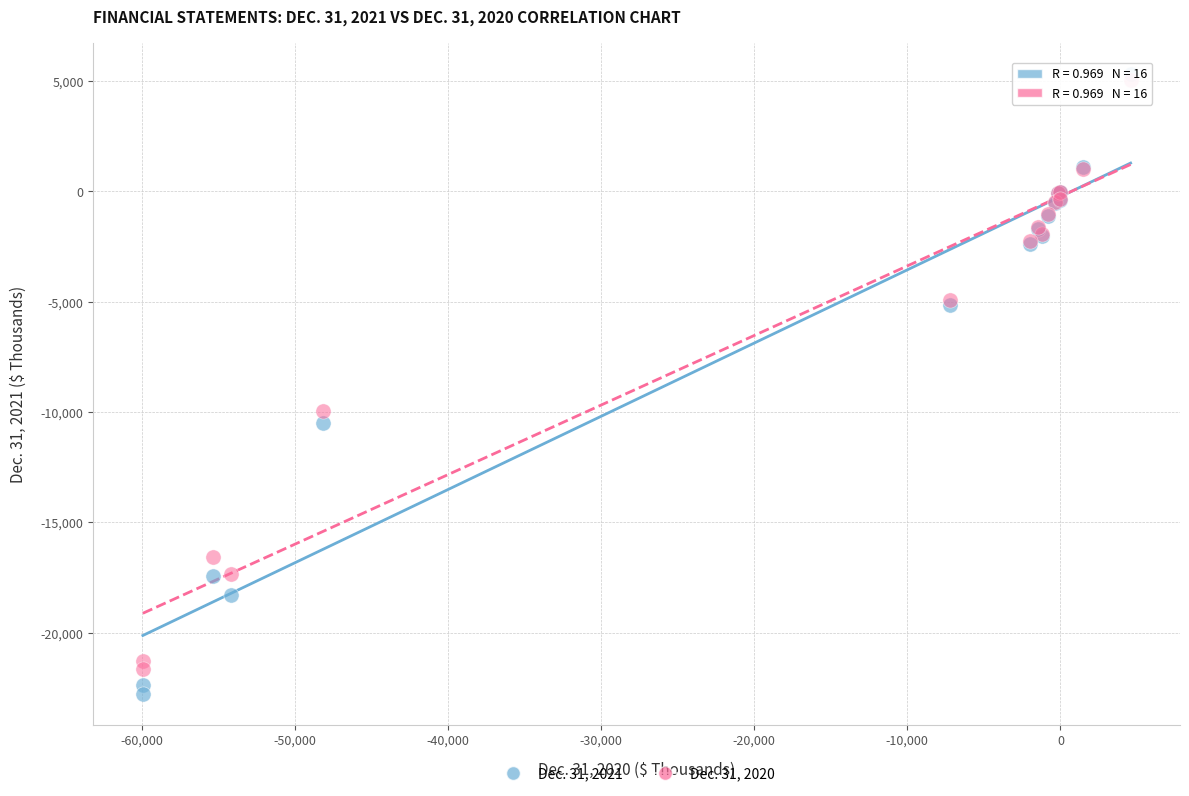

Across all series, what Y value is closest to -8719?

-9952.2